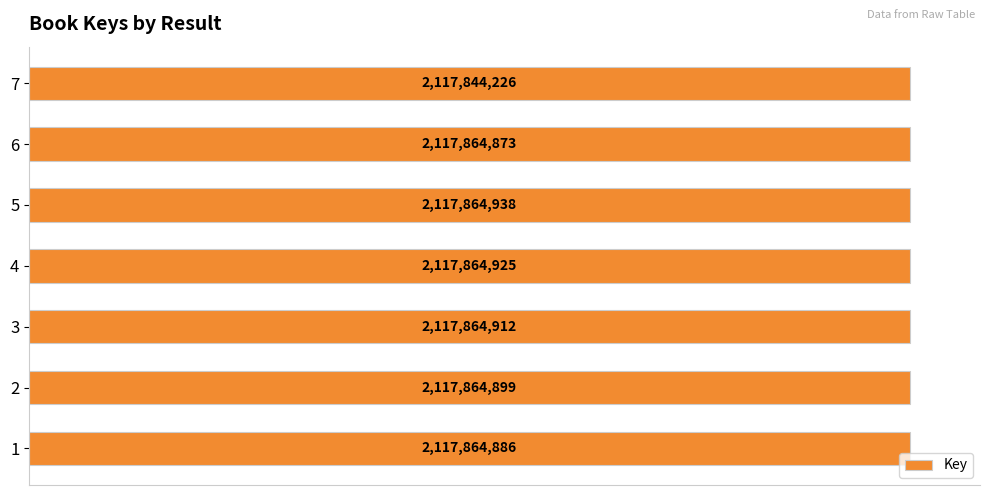

List the labels in order of value, largest first.

5, 4, 3, 2, 1, 6, 7